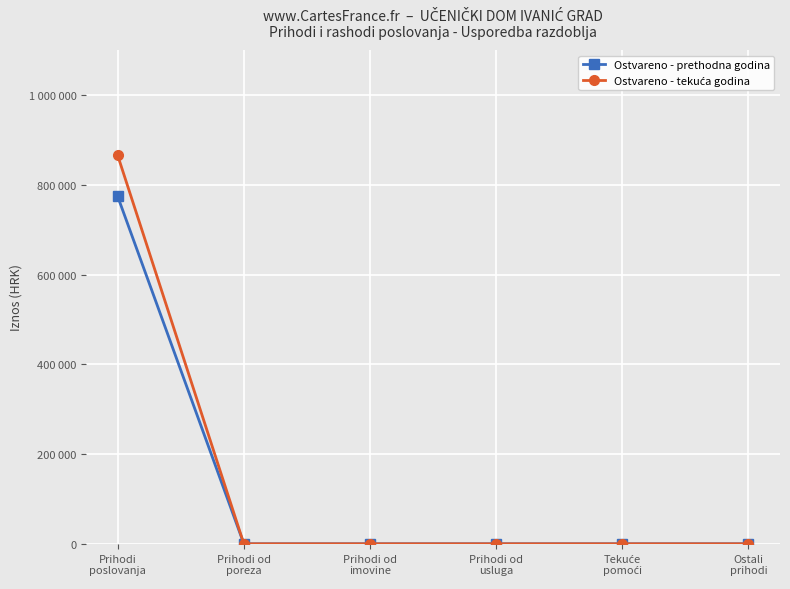

Is this an area chart (filled region under the line)?

No